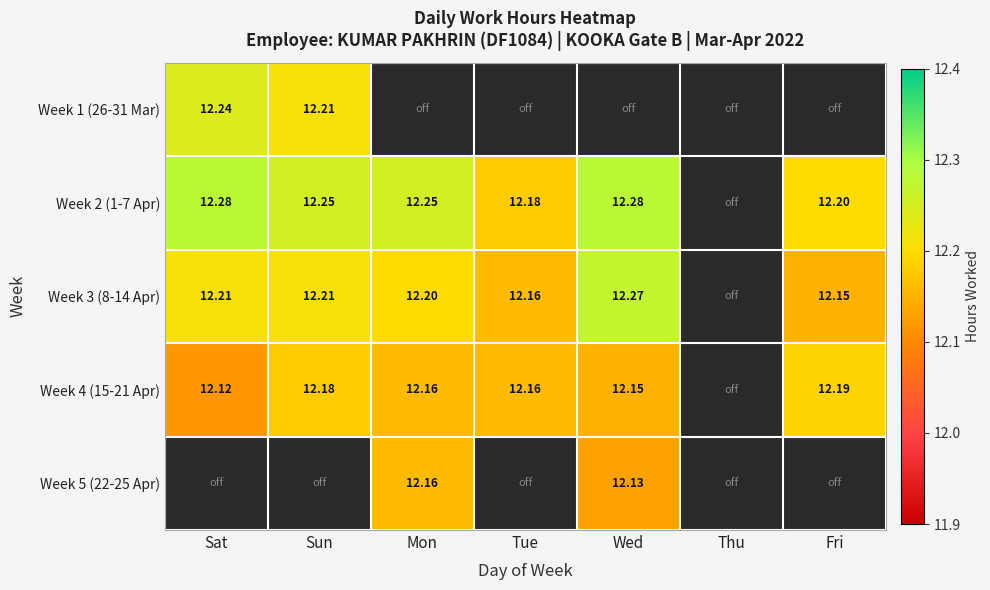

Is the value of Week 2 (1-7 Apr) at Wed greater than the value of Week 4 (15-21 Apr) at Wed?

Yes